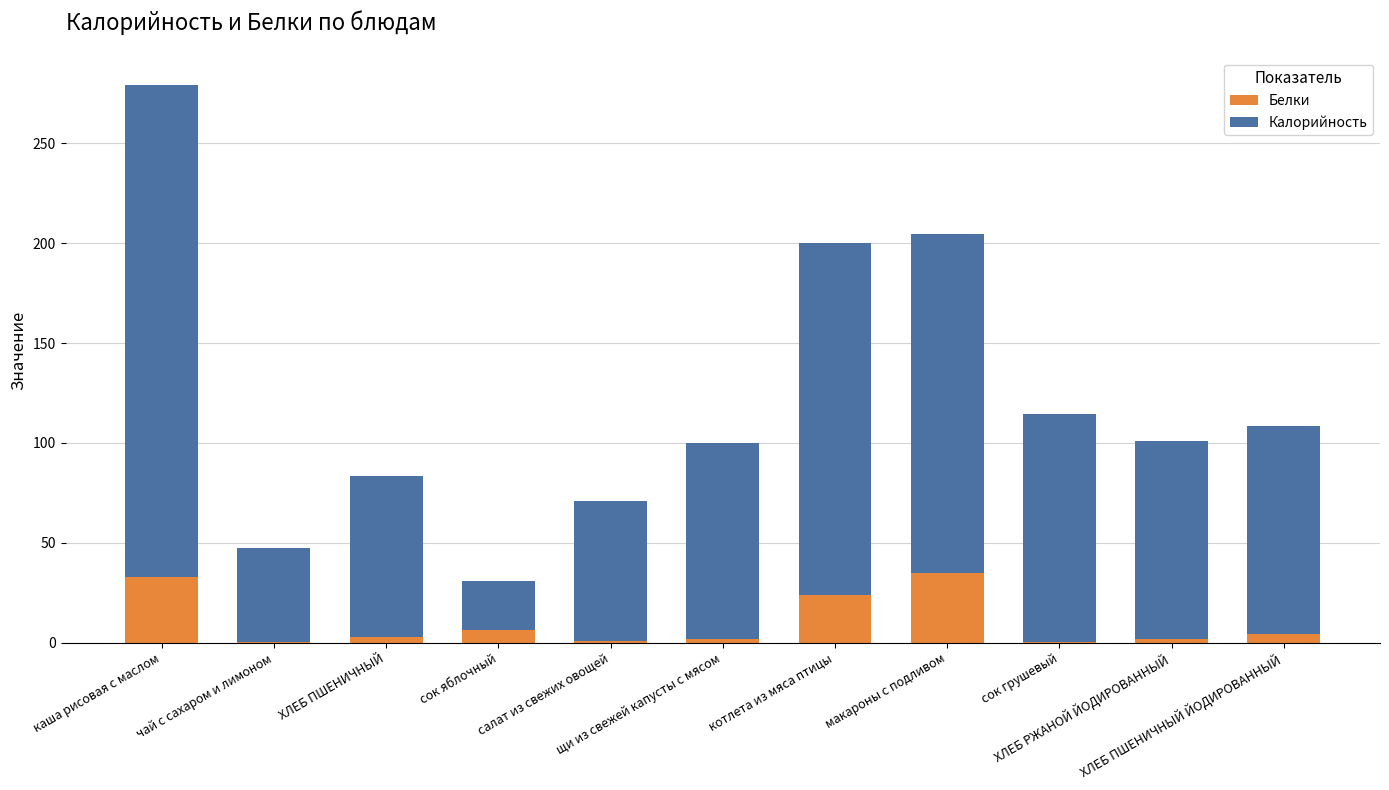

What is the highest value of the Белки series?

34.9